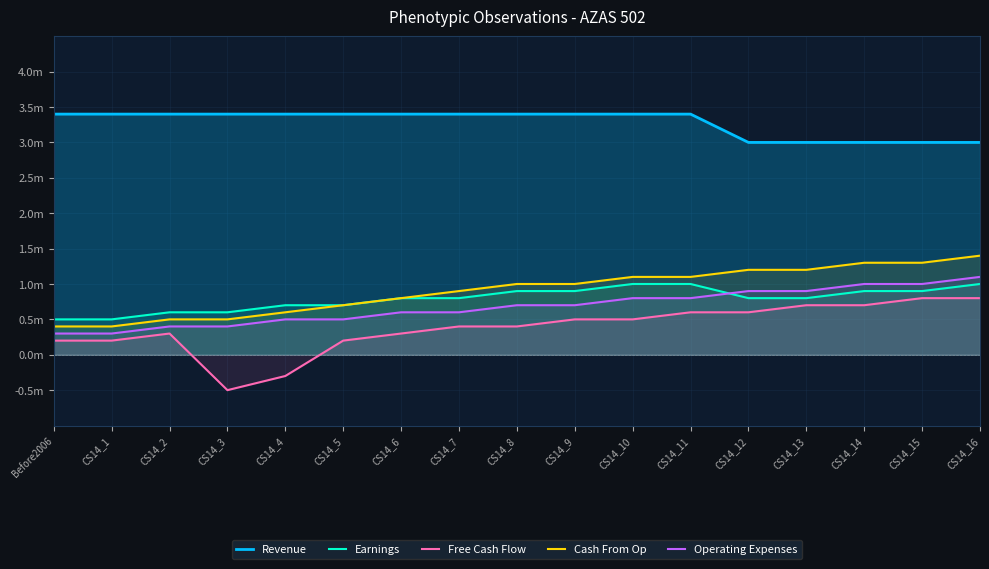

What is the label of the 1st point from the right?

CS14_16